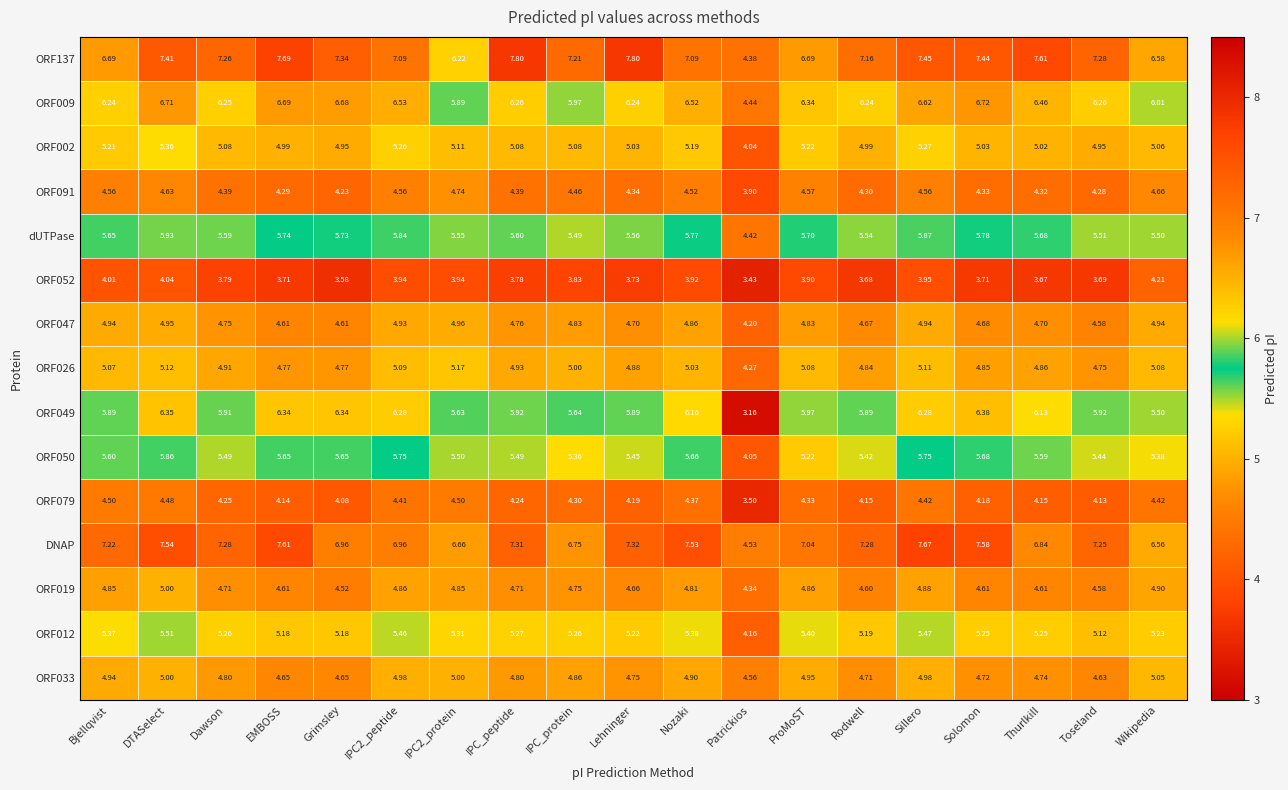

Where is dUTPase nearest to the value 5?

IPC_protein